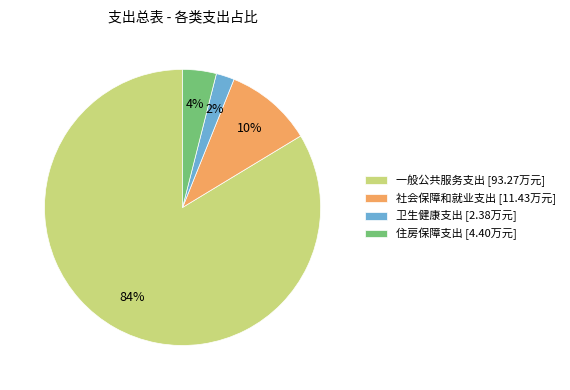

Is it true that 卫生健康支出 is 2% of the pie?

True